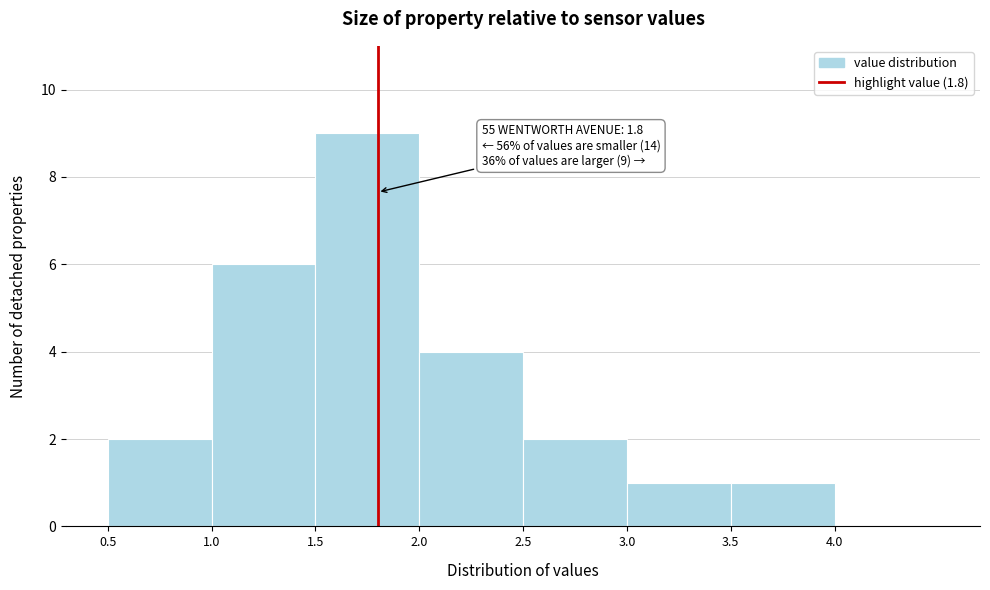

Over which range of the x-axis is the bar tallest?

1.5 to 2.0